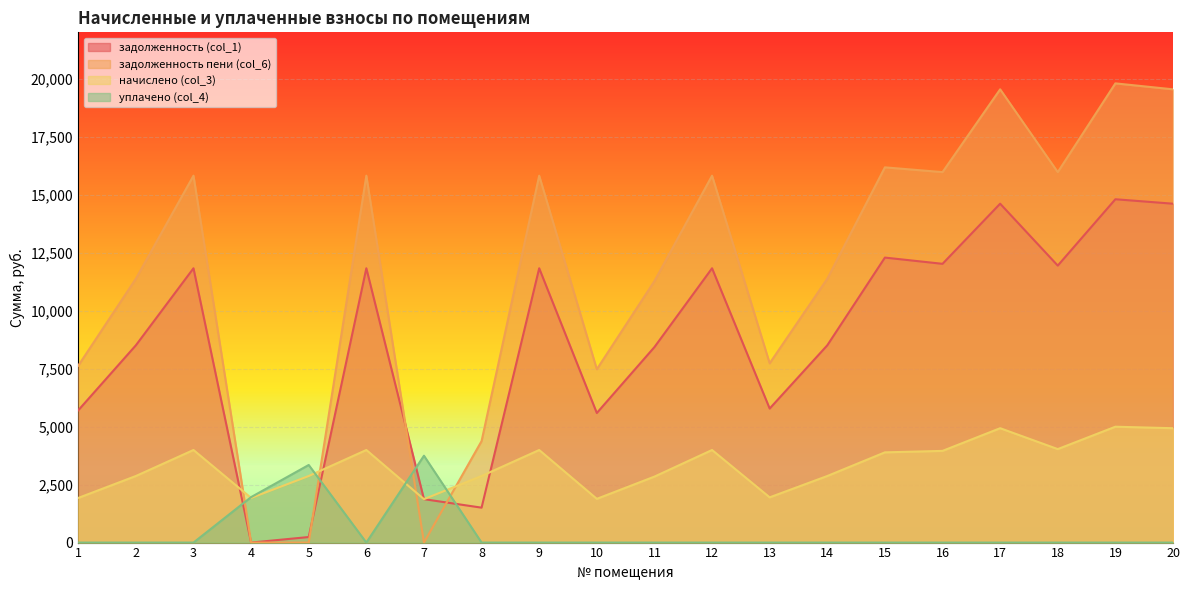

Where is the first local maximum for задолженность (col_1)?

3